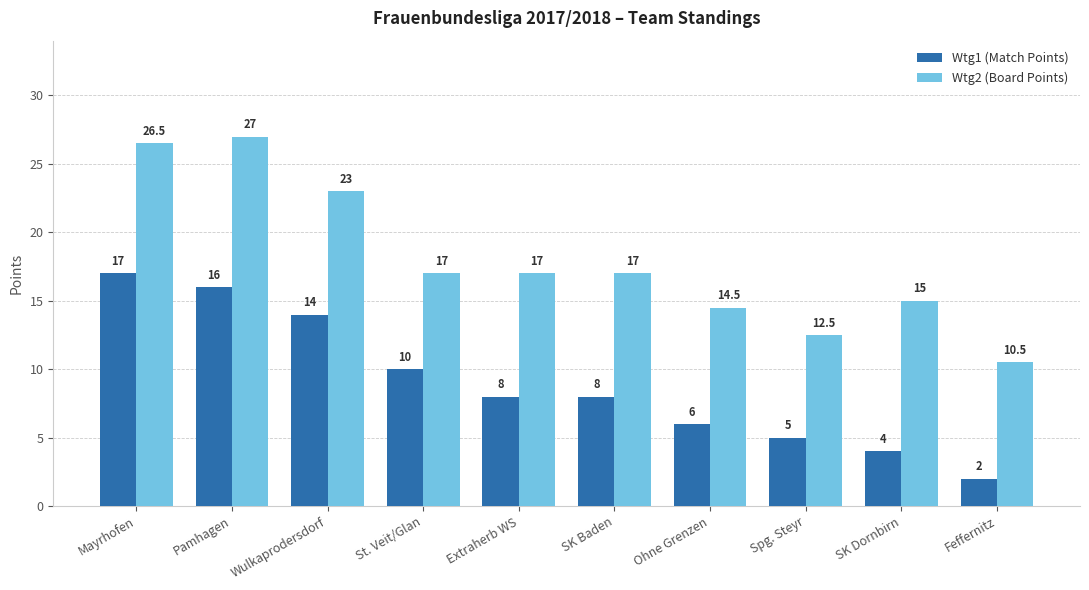

At which label does Wtg2 (Board Points) reach its peak?

Pamhagen